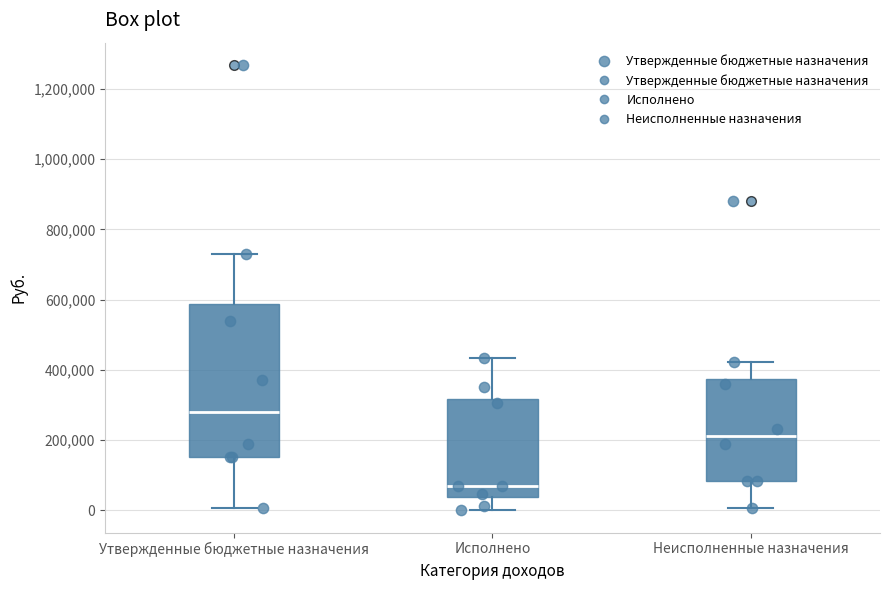

Reading left to right, read every box against the y-axis: the position of its median line, the range the box covers, and the ends of its whiskers. The values are not printed on the chart, so give them approximately, as read against the axis.

Утвержденные бюджетные назначения: median 280000, box 160000 to 580000, whiskers 0 to 740000
Исполнено: median 60000, box 40000 to 320000, whiskers 0 to 440000
Неисполненные назначения: median 220000, box 80000 to 380000, whiskers 0 to 420000